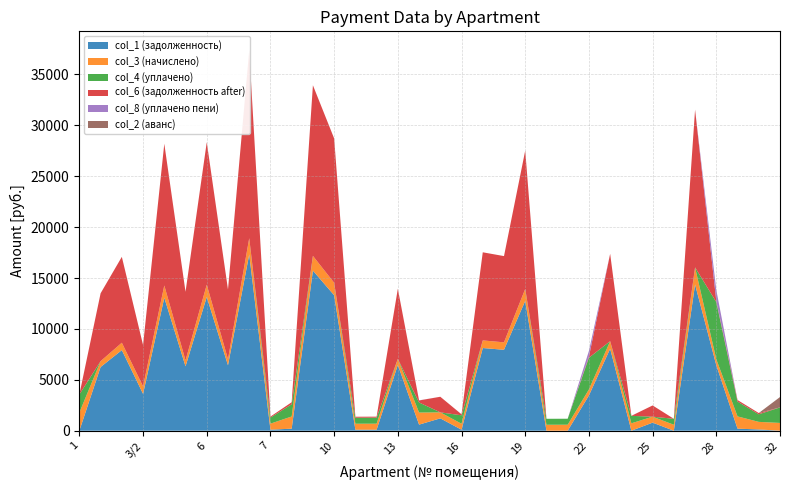

Reading left to right, what are all the values shown in this chart?

col_1 (задолженность): 0.0	6256.6	7915.9	3620.0	13066.3	6325.8	13135.4	6429.3	17318.0	99.1	199.8	15728.0	13308.2	98.0	98.6	6464.0	597.2	1213.3	98.0	8123.2	7950.4	12755.2	0.0	0.0	3464.5	8054.1	0.0	793.1	0.0	14364.6	6429.4	200.9	124.0	0.0
col_3 (начислено): 1780.8	575.6	728.2	734.6	1202.0	581.9	1208.4	591.5	1593.2	594.7	1198.9	1446.9	1224.3	588.3	591.5	594.7	1186.1	588.3	588.3	747.3	731.4	1173.4	585.1	588.3	588.3	740.9	728.2	585.1	585.1	1679.0	591.5	1205.2	744.1	763.2
col_4 (уплачено): 1780.8	0.0	0.0	0.0	0.0	0.0	0.0	0.0	0.0	594.7	1198.9	0.0	0.0	588.3	591.5	0.0	988.5	0.0	826.0	0.0	0.0	0.0	585.1	588.3	3116.4	0.0	732.0	0.0	585.1	0.0	5619.1	1455.2	744.1	1526.4
col_6 (задолженность after): 0.0	6668.4	8436.9	4064.1	13926.3	6742.1	14000.0	6852.5	18457.8	99.1	199.8	16763.1	14184.1	98.0	98.6	6889.4	200.7	1534.0	98.0	8657.9	8473.7	13594.8	0.0	0.0	98.0	8584.2	0.0	1102.8	0.0	15494.5	98.6	150.9	124.0	0.0
col_8 (уплачено пени): 0.0	0.0	0.0	0.0	0.0	0.0	0.0	0.0	0.0	0.0	0.0	0.0	0.0	0.0	0.0	0.0	10.1	0.0	3.8	0.0	0.0	0.0	0.0	0.0	567.8	0.0	0.0	0.0	0.0	0.0	1084.2	0.4	0.0	0.0
col_2 (аванс): 0.0	0.0	0.0	0.0	0.0	0.0	0.0	0.0	0.0	0.0	0.0	0.0	0.0	0.0	0.0	0.0	0.0	0.0	0.0	0.0	0.0	0.0	0.0	0.0	0.0	0.0	4.8	0.0	0.0	0.0	0.0	0.0	0.0	1017.6